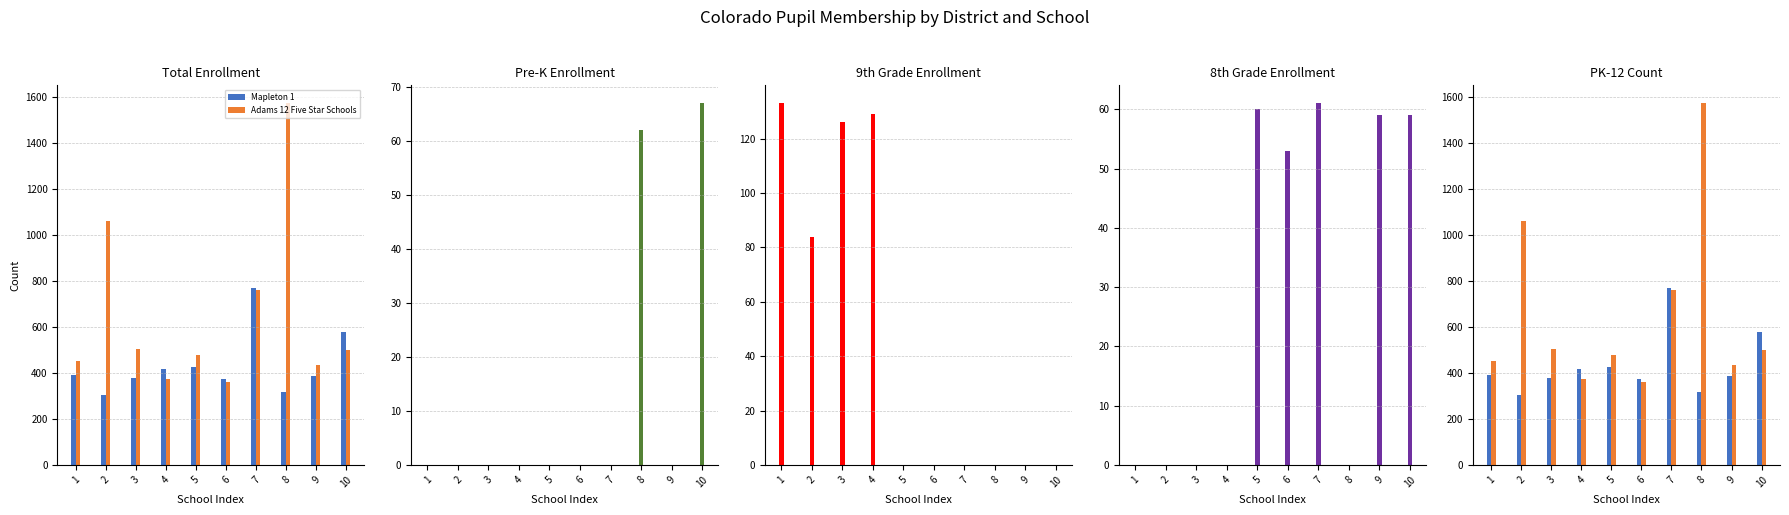

Which series has the largest range (max minus min)?

Adams 12 Five Star Schools